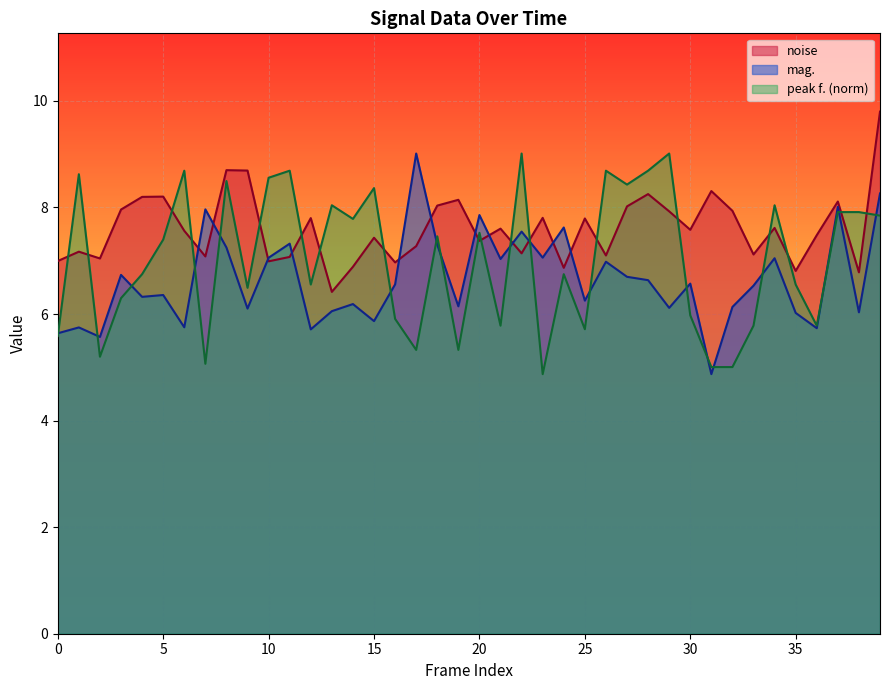

Which series changed the most between 0 and 36?

noise